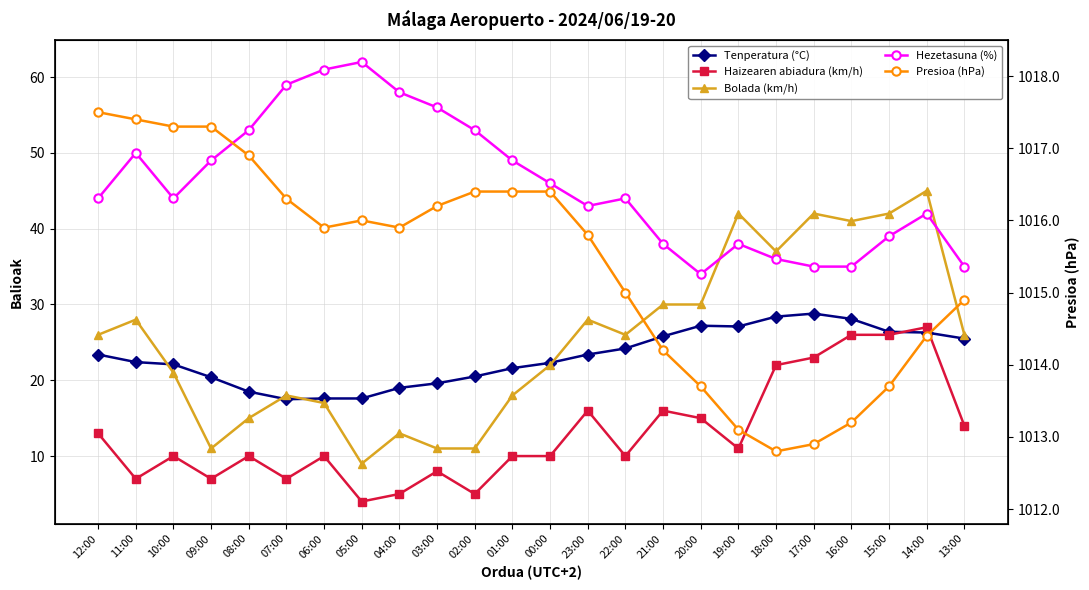

How many data points does each series have?

24